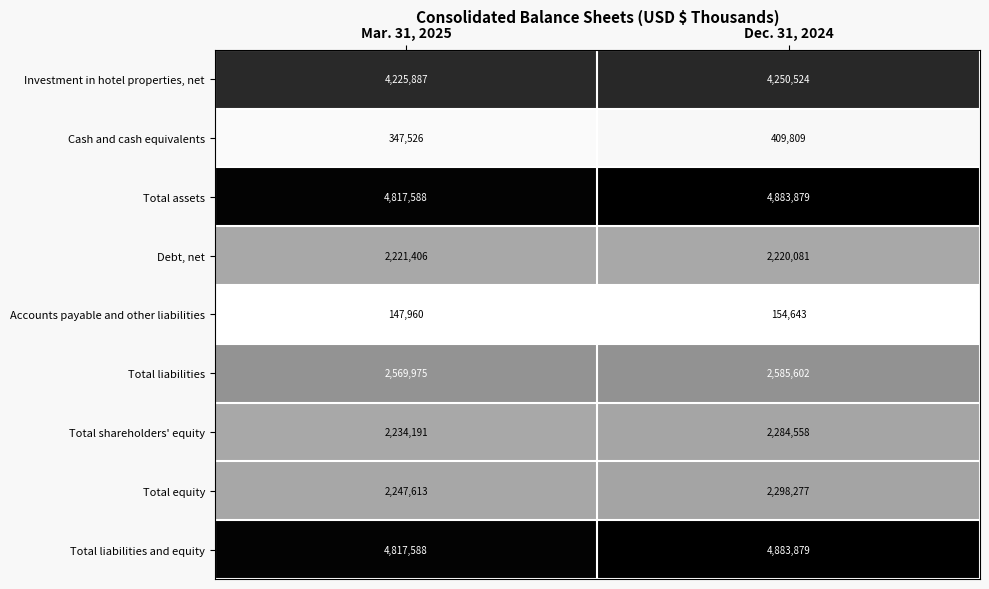

What is the total value across all series at Mar. 31, 2025?

23629734